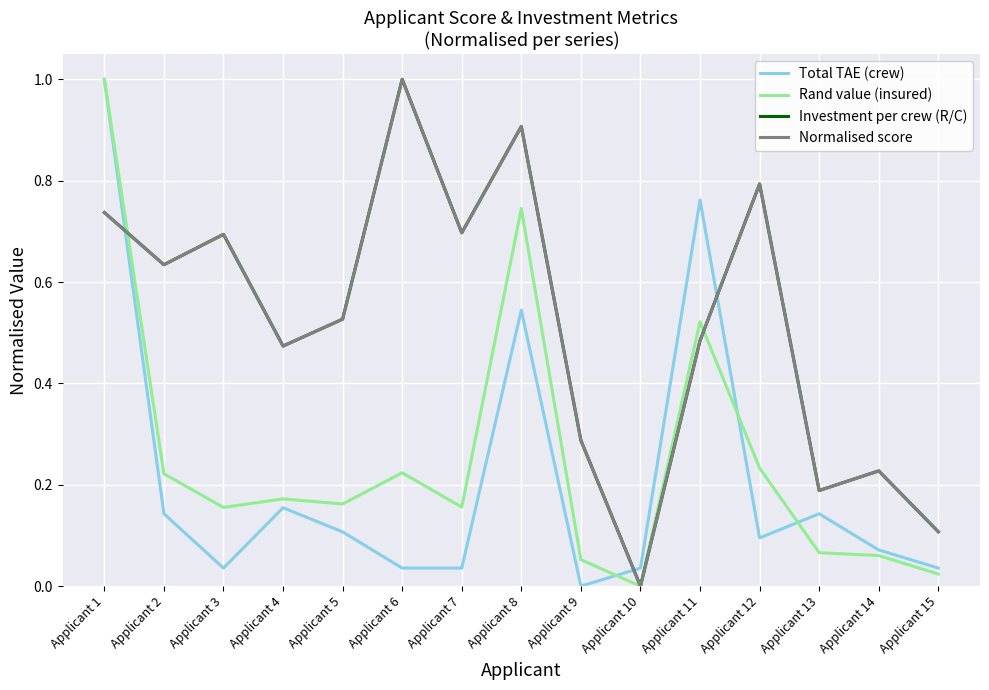

At which category is the sum across all series the highest?

Applicant 1